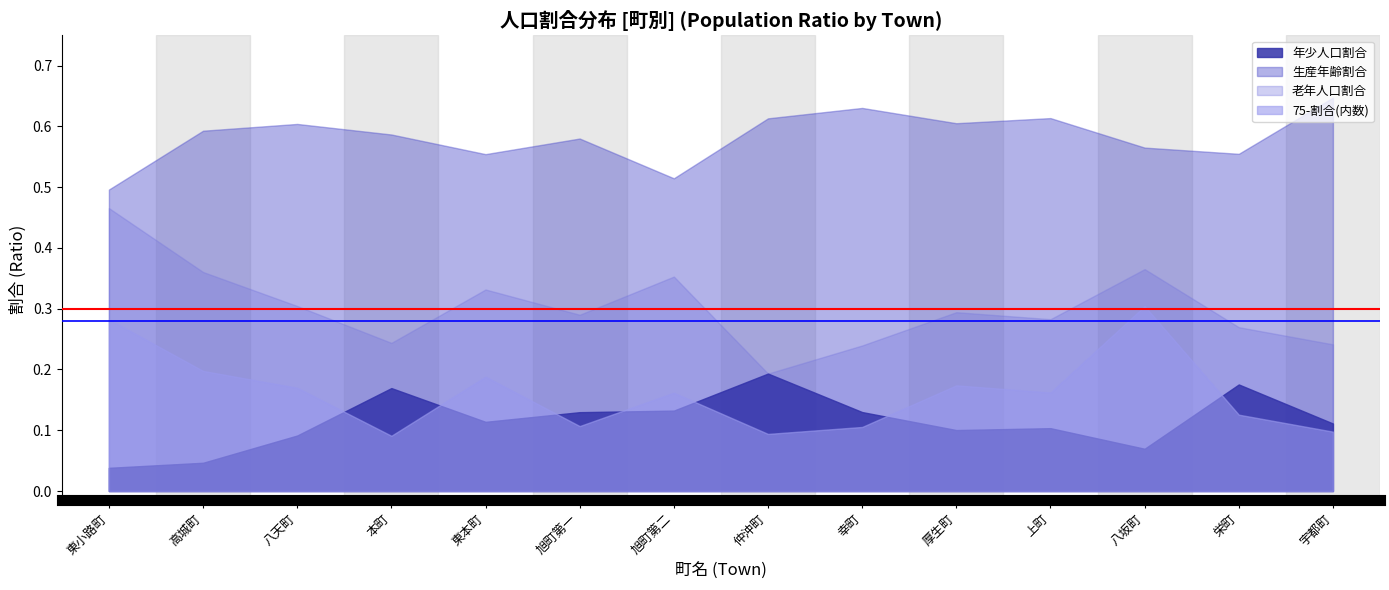

Which series has the widest spread of values?

老年人口割合